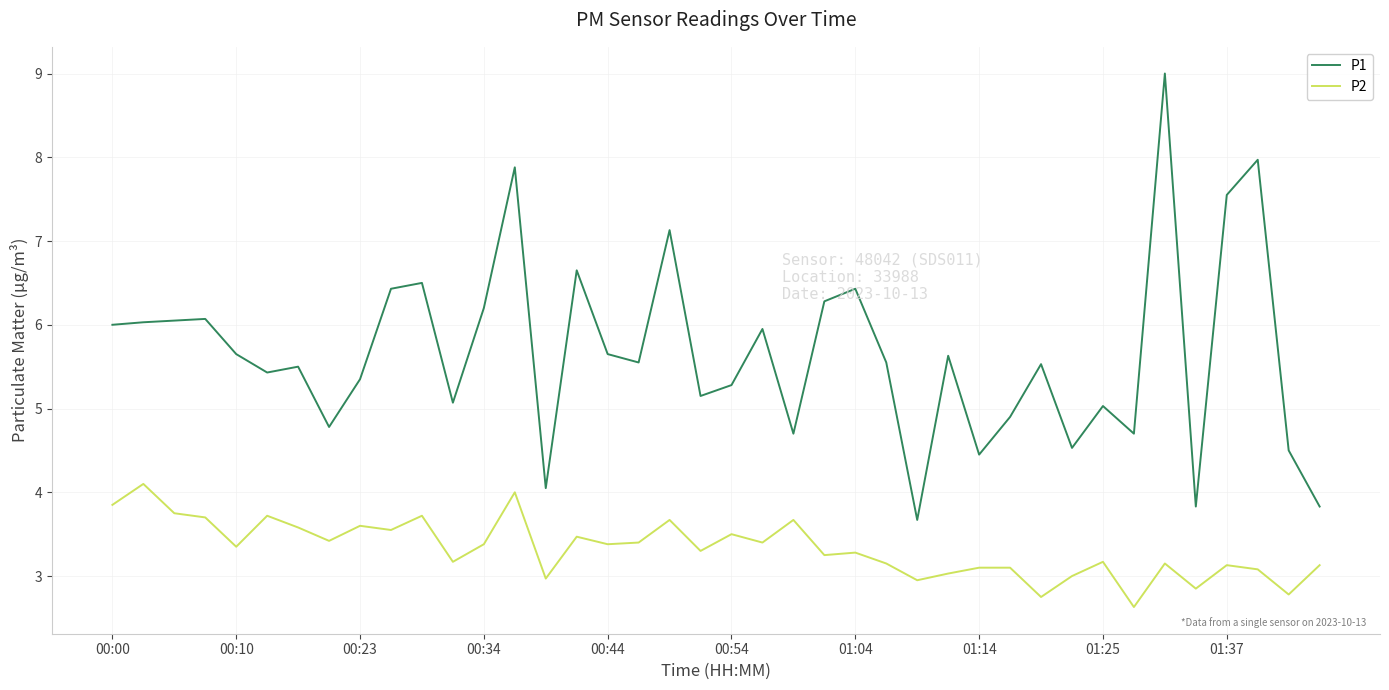

At how many categories does at least one series exceed 8?

1